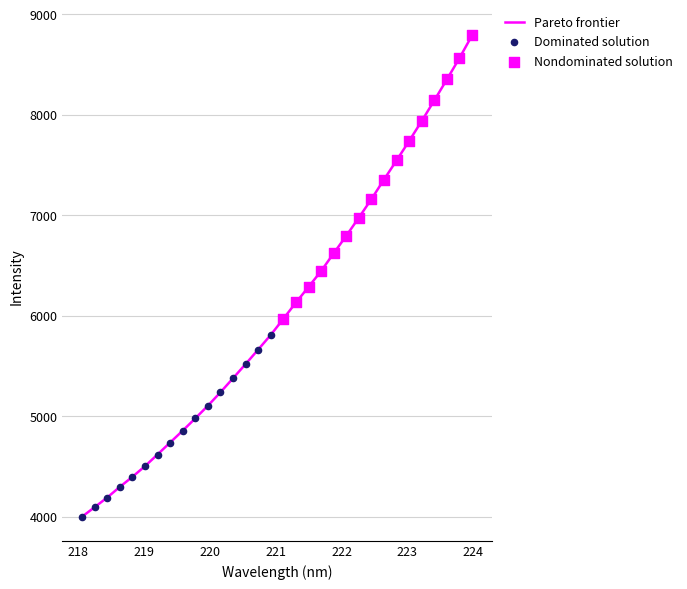

What is the smallest value displayed?

3999.1